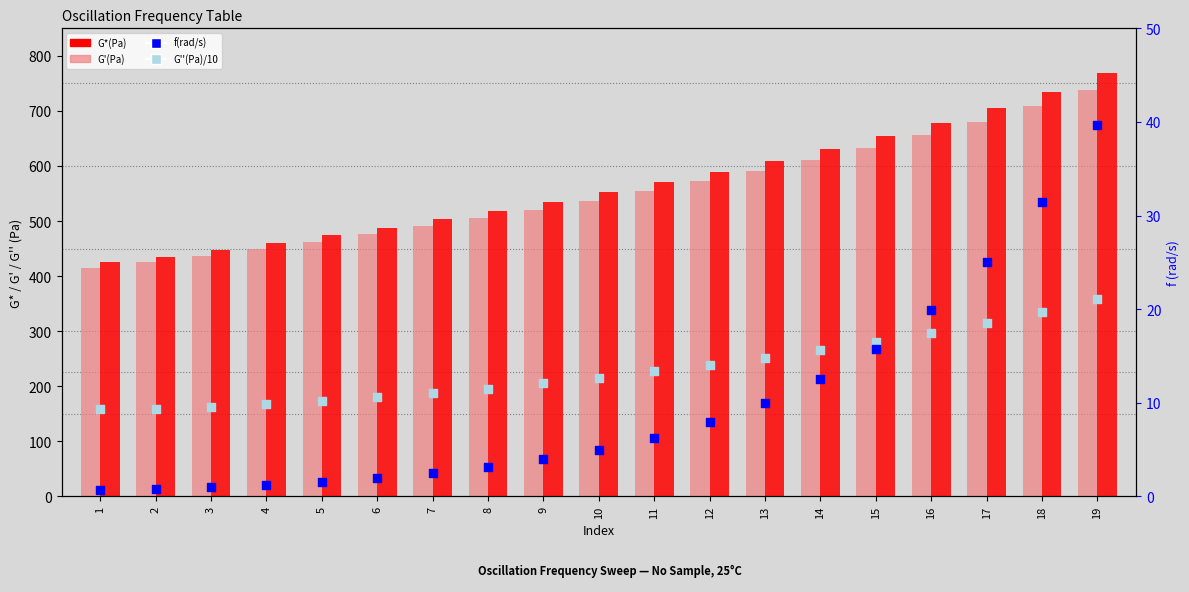

Which series reaches the minimum Y coordinate?

f(rad/s)